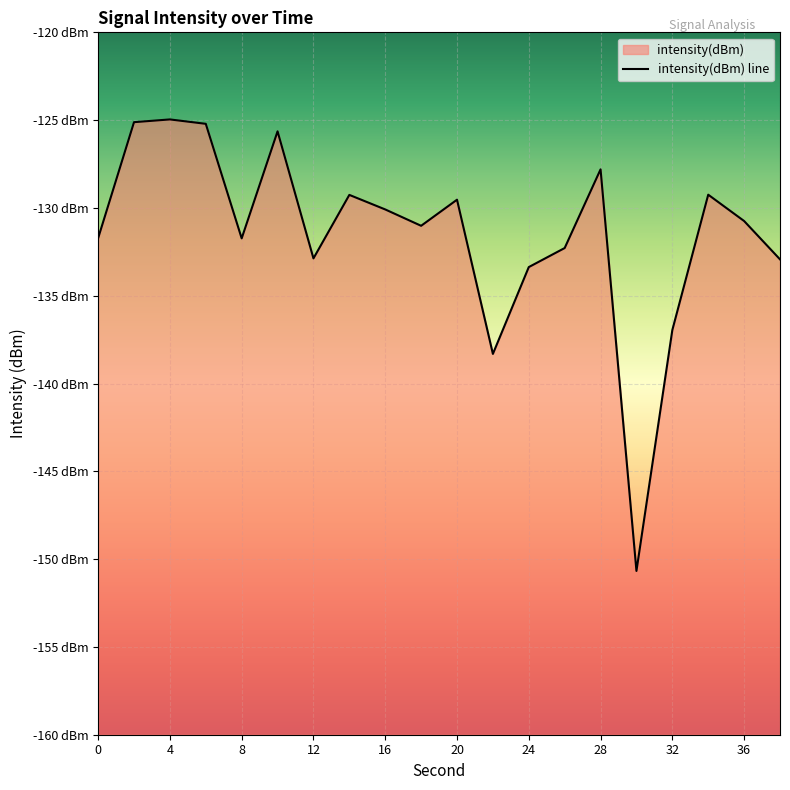

Reading left to right, extract all data points from this chart.

0=-131.7	2=-125.1	4=-125.0	6=-125.2	8=-131.7	10=-125.6	12=-132.9	14=-129.3	16=-130.1	18=-131.0	20=-129.5	22=-138.3	24=-133.4	26=-132.3	28=-127.8	30=-150.7	32=-137.0	34=-129.2	36=-130.7	38=-132.9